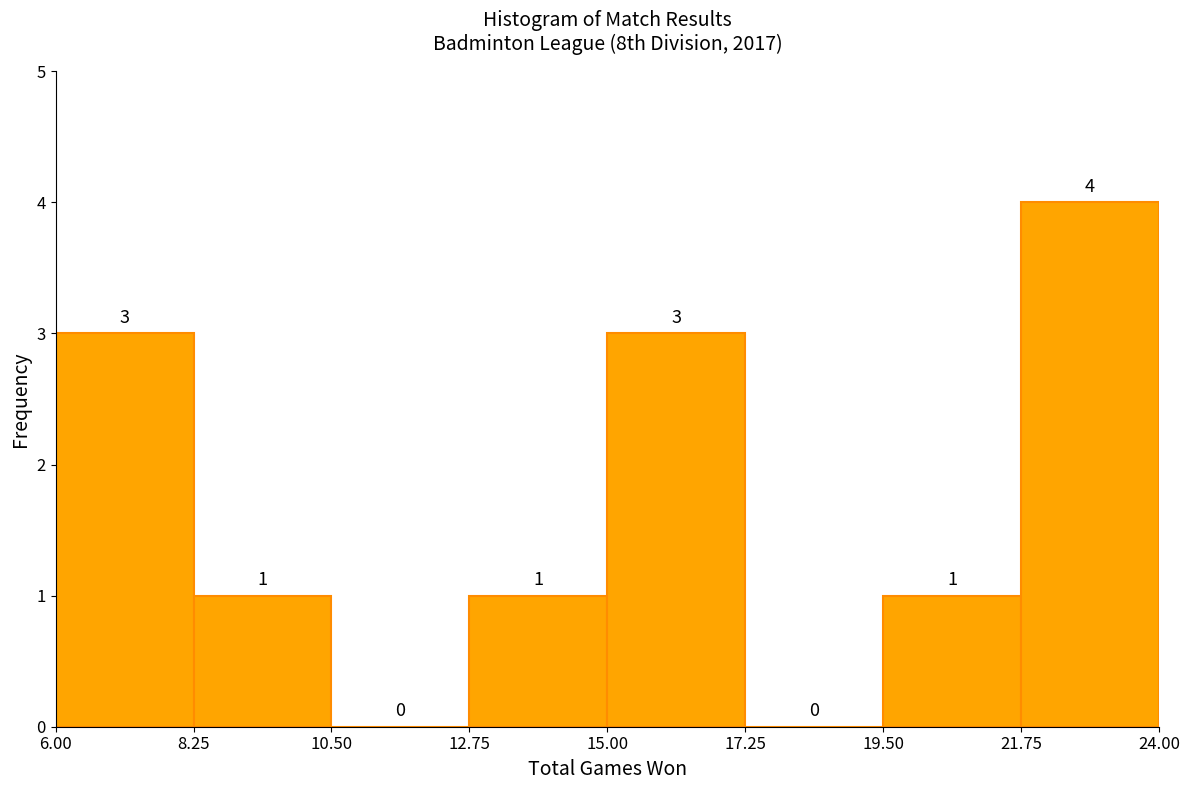

Reading left to right, list every bar in this chart as the range it spans on the x-axis followed by its height.

6.00 to 8.25: 3
8.25 to 10.50: 1
10.50 to 12.75: 0
12.75 to 15.00: 1
15.00 to 17.25: 3
17.25 to 19.50: 0
19.50 to 21.75: 1
21.75 to 24.00: 4